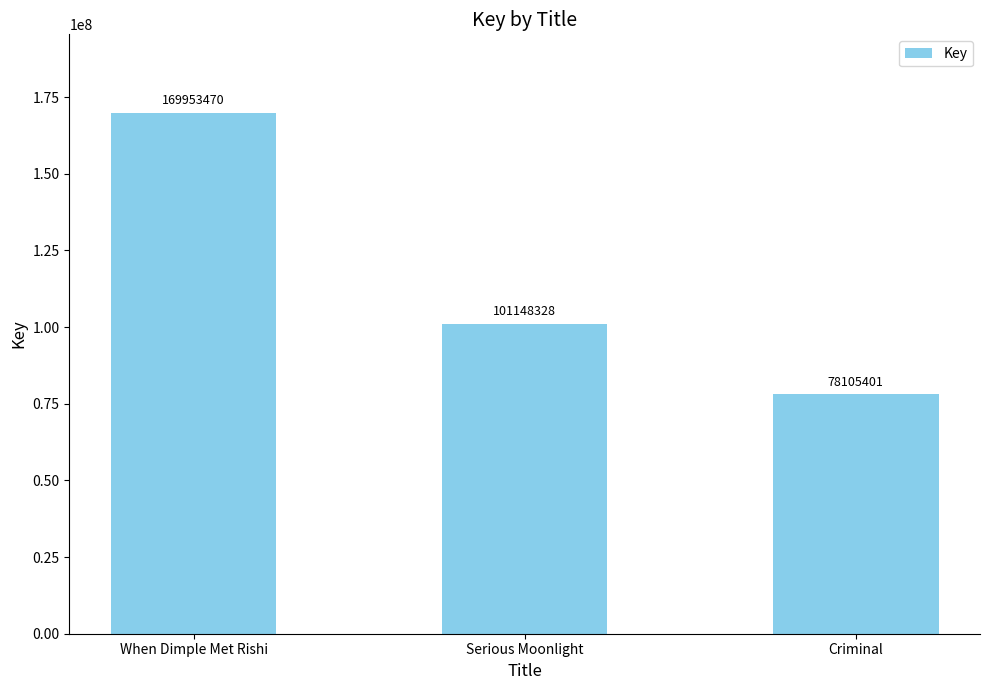

What is the minimum value shown in the chart?

78105401